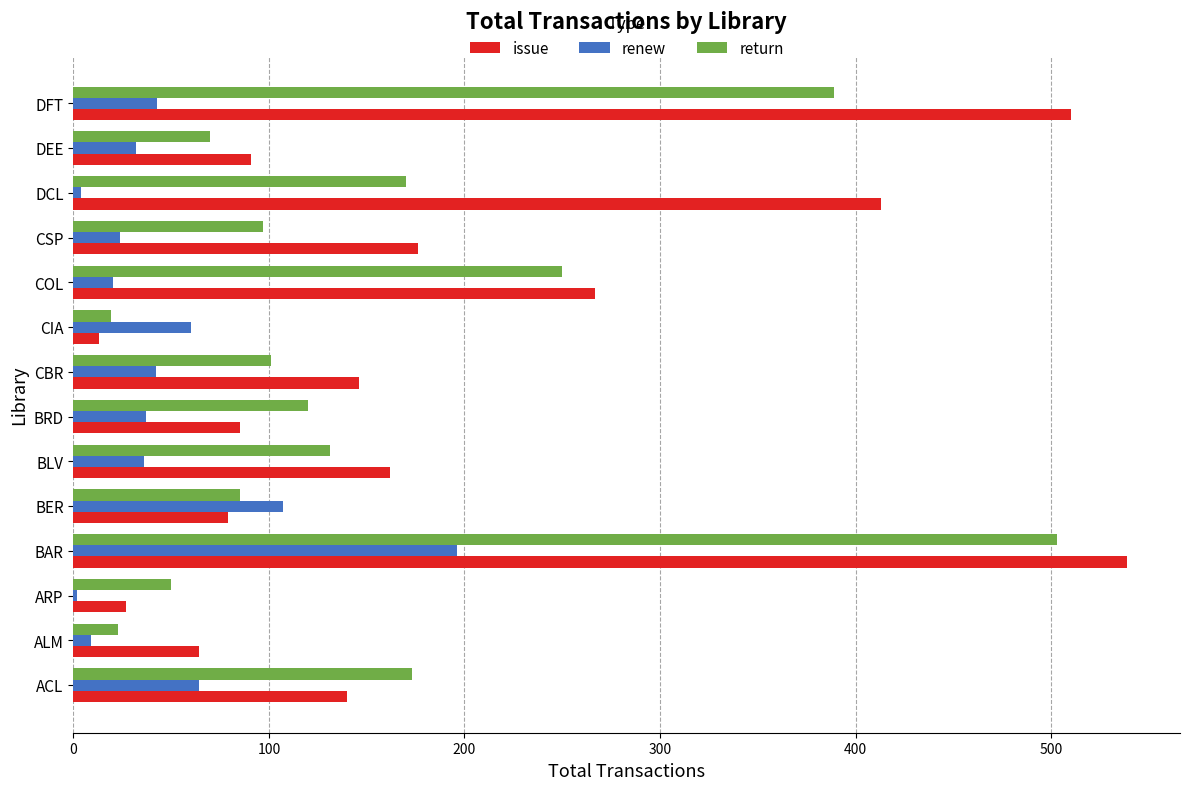

At how many categories does at least one series exceed 78?

11